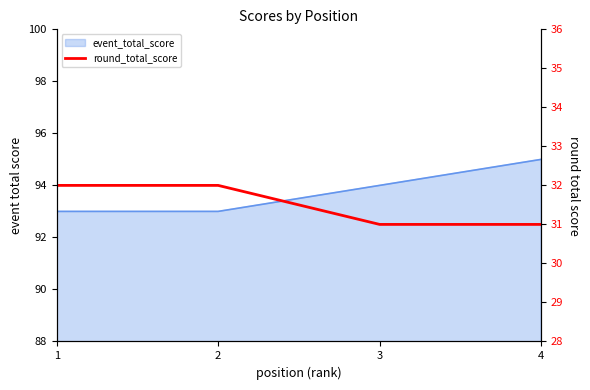

How many lines are shown in the chart?

1